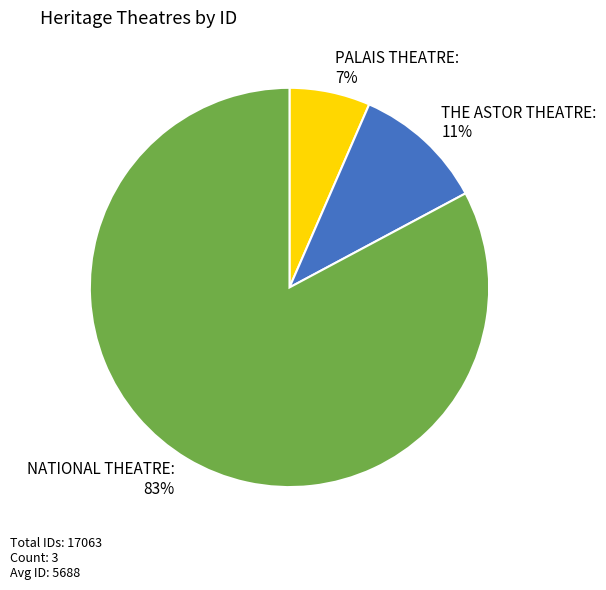

What is the smallest slice in the pie chart?

PALAIS THEATRE